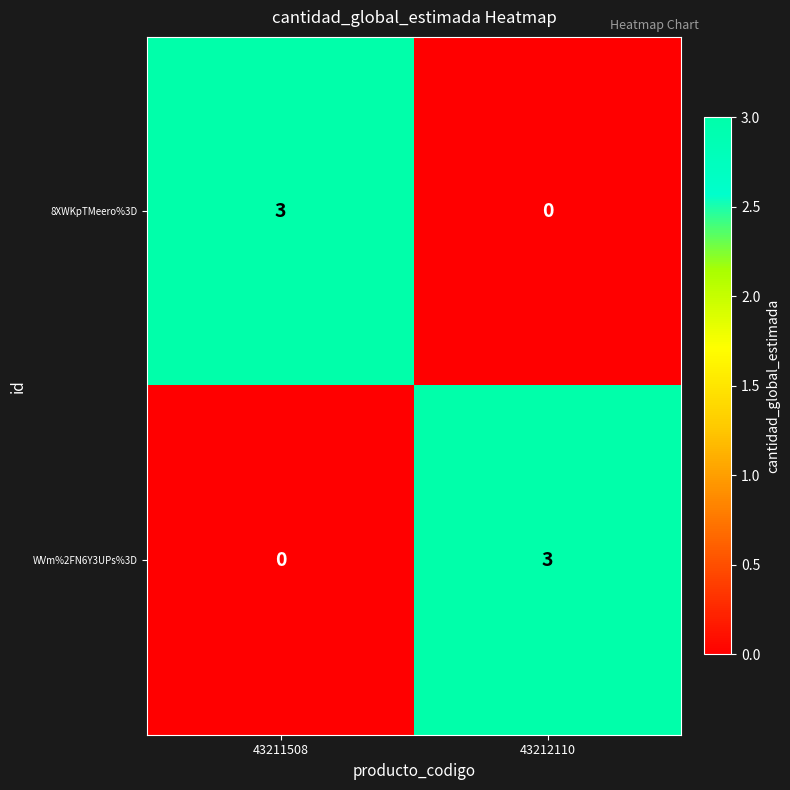

Reading left to right, what are all the values shown in this chart?

8XWKpTMeero%3D: 3	0
WVm%2FN6Y3UPs%3D: 0	3